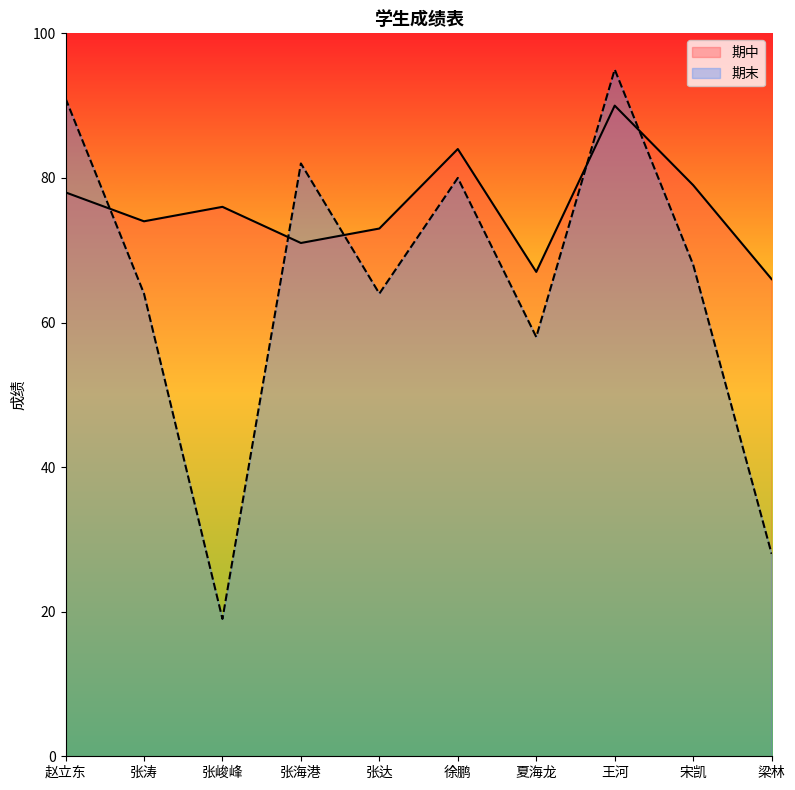

What is the difference between the highest and lowest values at 徐鹏?

4